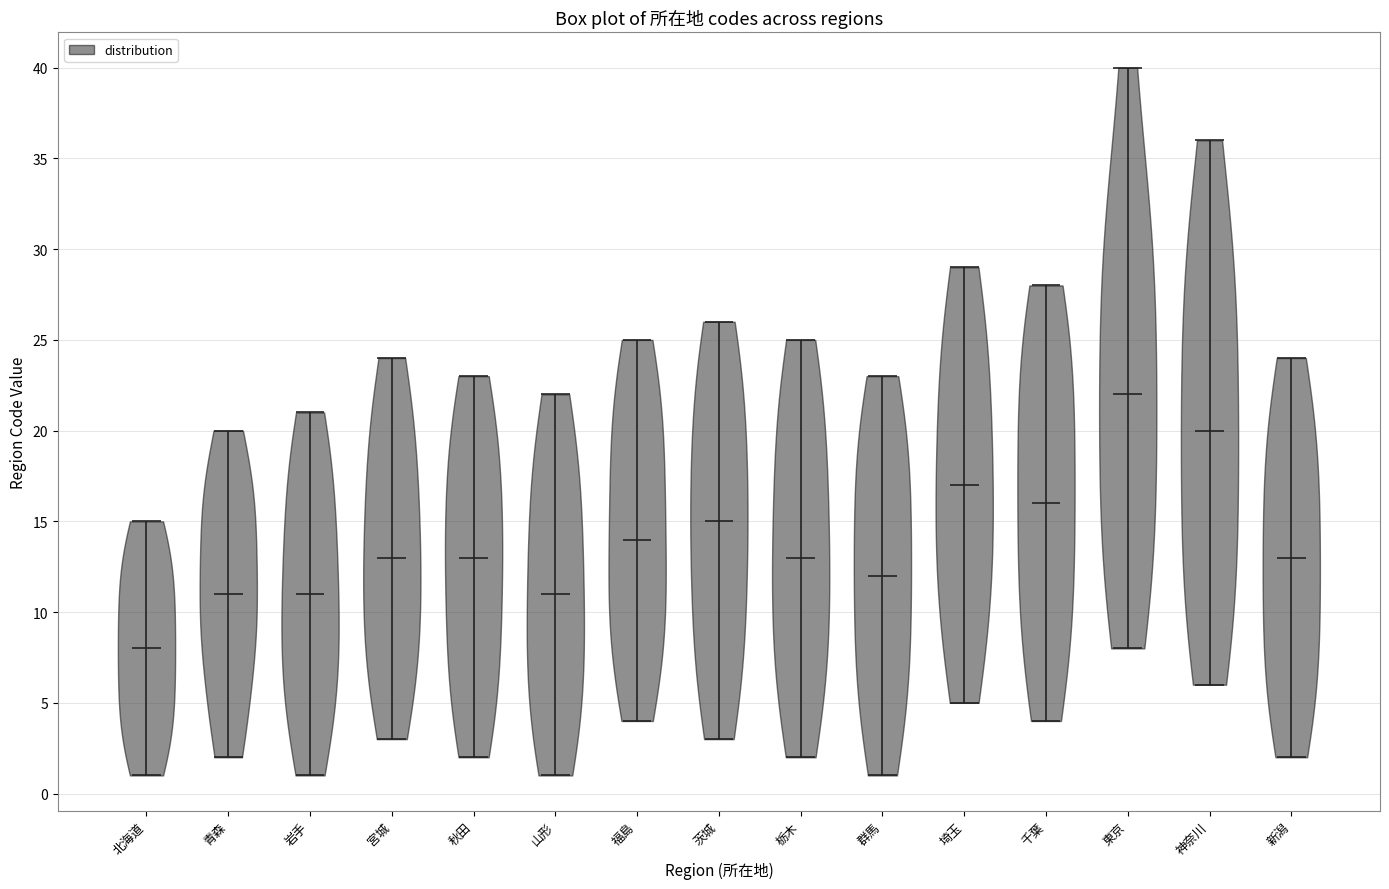

What is the lowest point the violin for 東京 reaches on the y-axis? The values are not printed on the chart, so give them approximately, as read against the axis.

8